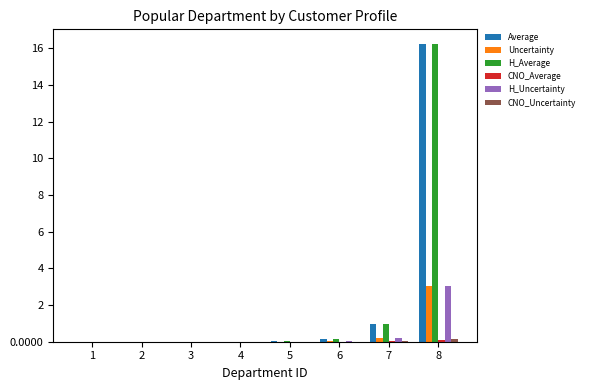

Are the bars grouped side by side (vs. stacked)?

Yes